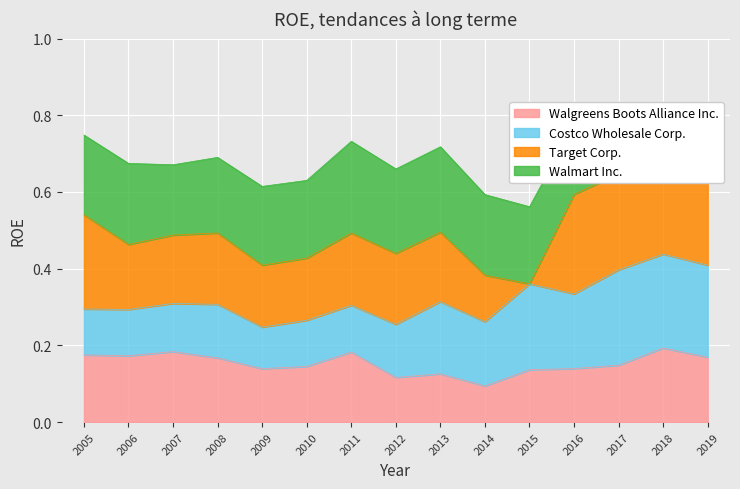

What is the difference between the highest and lowest values at 2011?

0.1